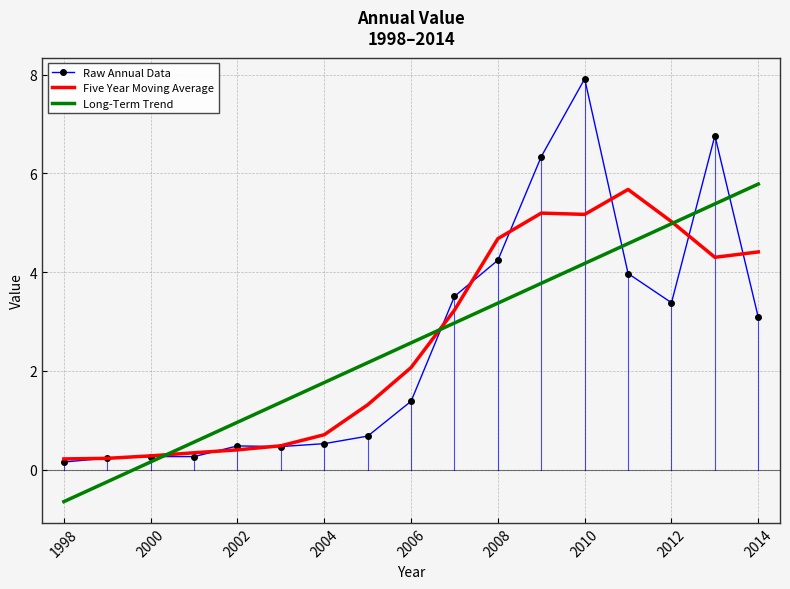

What is the average value of the Five Year Moving Average series?

2.6